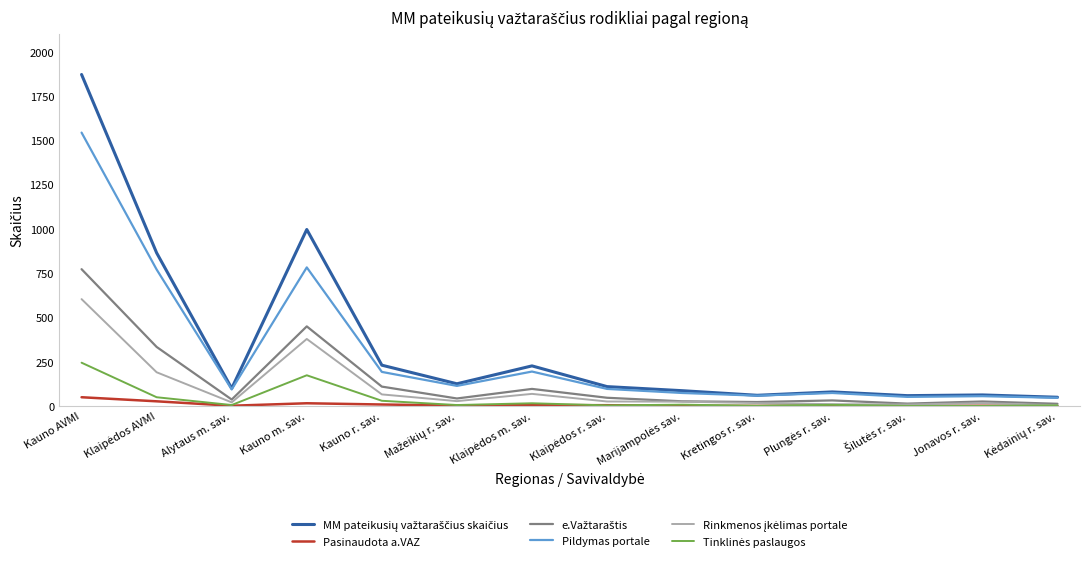

At which category is the sum across all series the highest?

Kauno AVMI